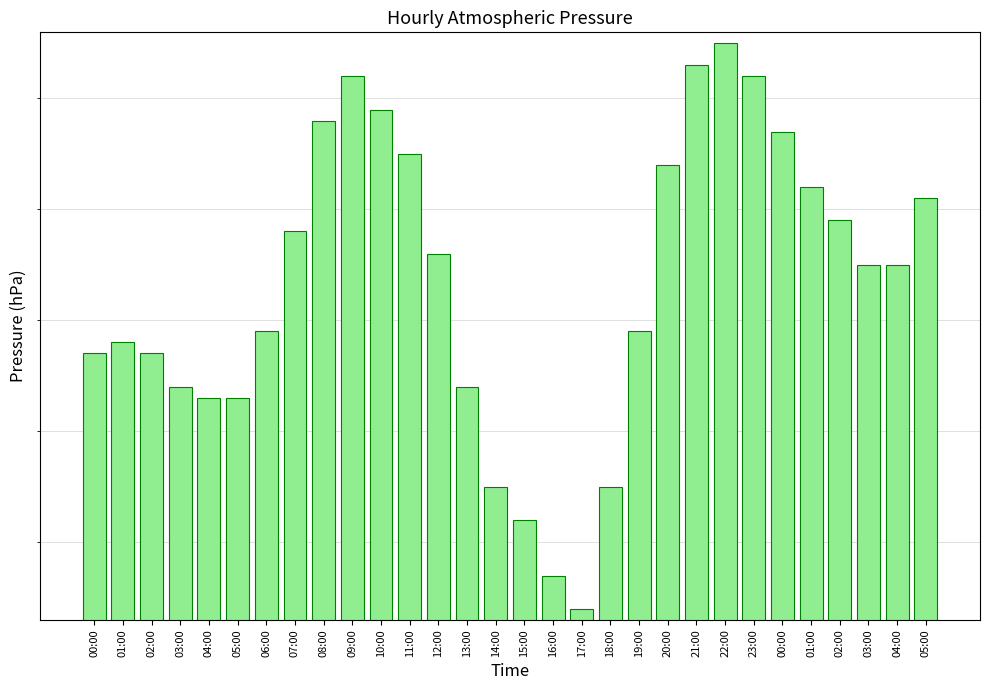

Reading left to right, transcribe all the data shown in this chart.

00:00=968.7	01:00=968.8	02:00=968.7	03:00=968.4	04:00=968.3	05:00=968.3	06:00=968.9	07:00=969.8	08:00=970.8	09:00=971.2	10:00=970.9	11:00=970.5	12:00=969.6	13:00=968.4	14:00=967.5	15:00=967.2	16:00=966.7	17:00=966.4	18:00=967.5	19:00=968.9	20:00=970.4	21:00=971.3	22:00=971.5	23:00=971.2	00:00=970.7	01:00=970.2	02:00=969.9	03:00=969.5	04:00=969.5	05:00=970.1